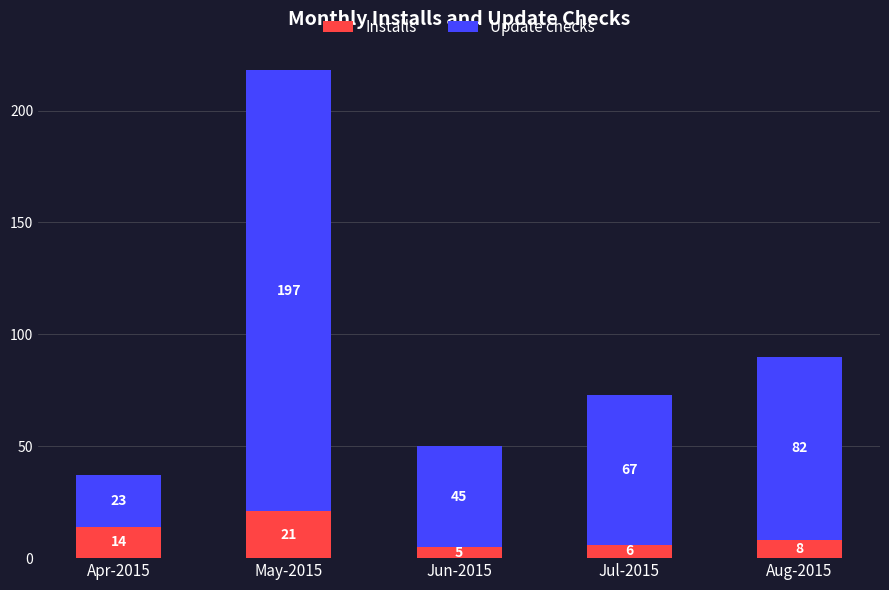

What is the minimum value for Installs?

5